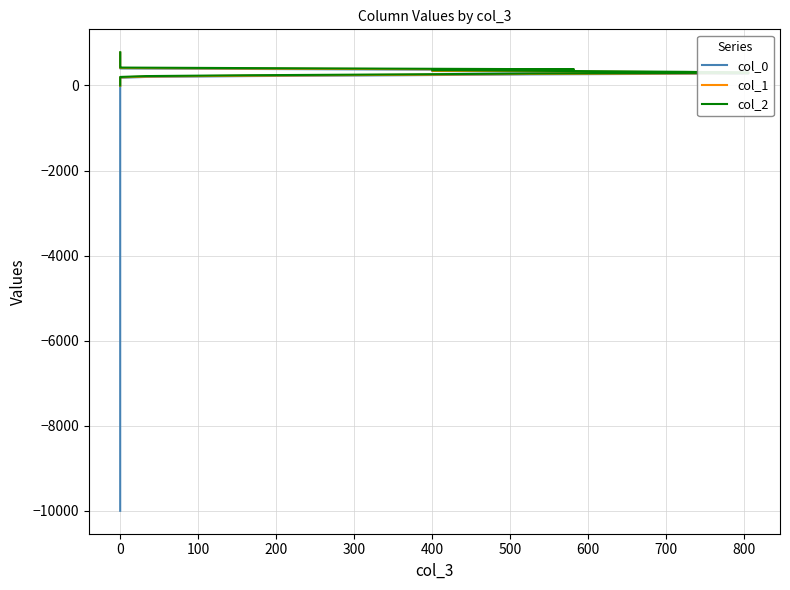

True or false: col_1 and col_2 intersect in this chart.

False